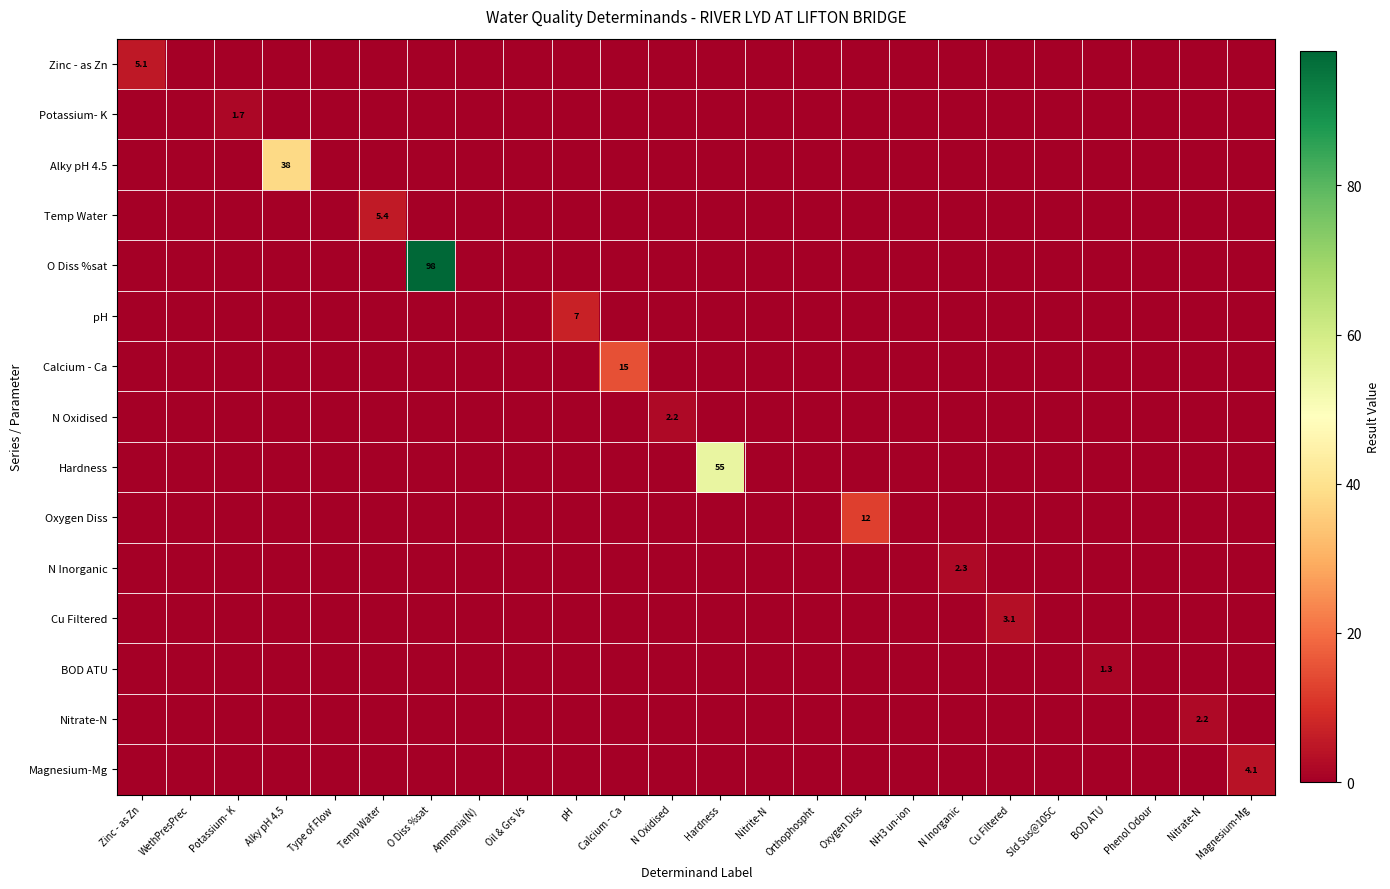

True or false: Temp Water has a value of 5.4 at Temp Water.

True